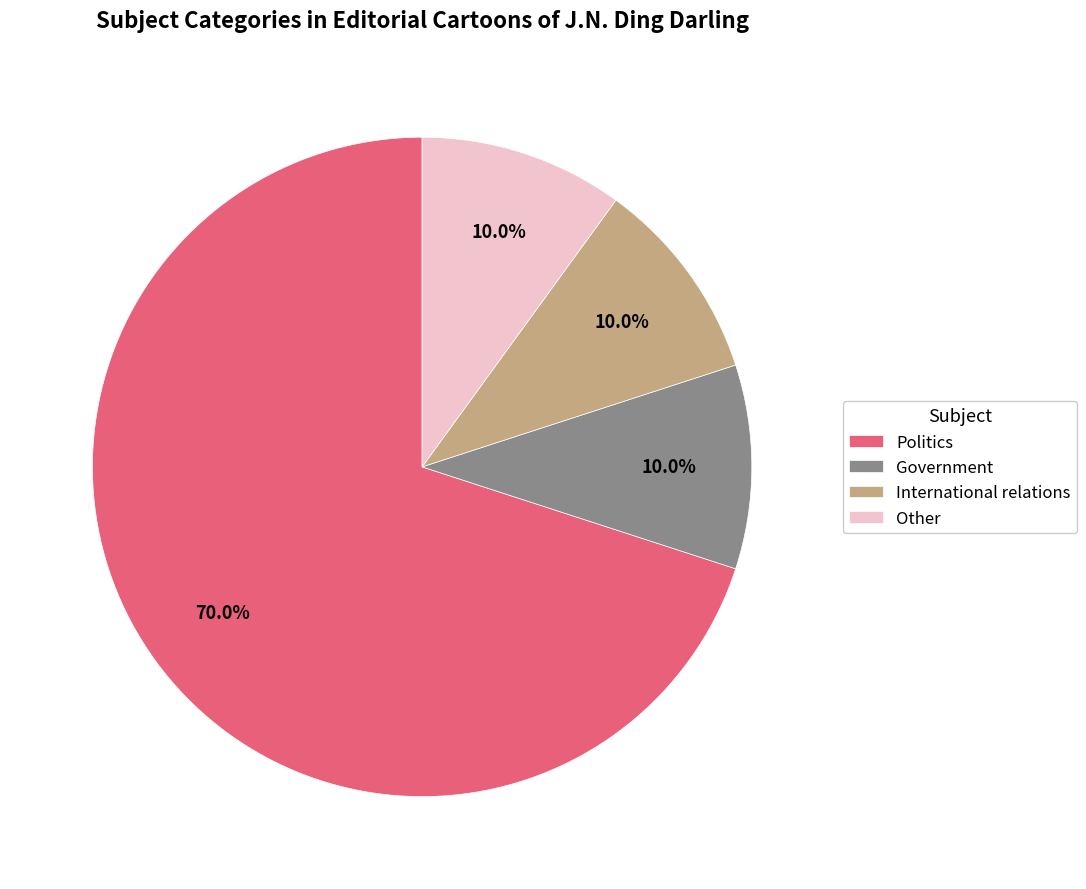

Count the number of slices in the pie.

4